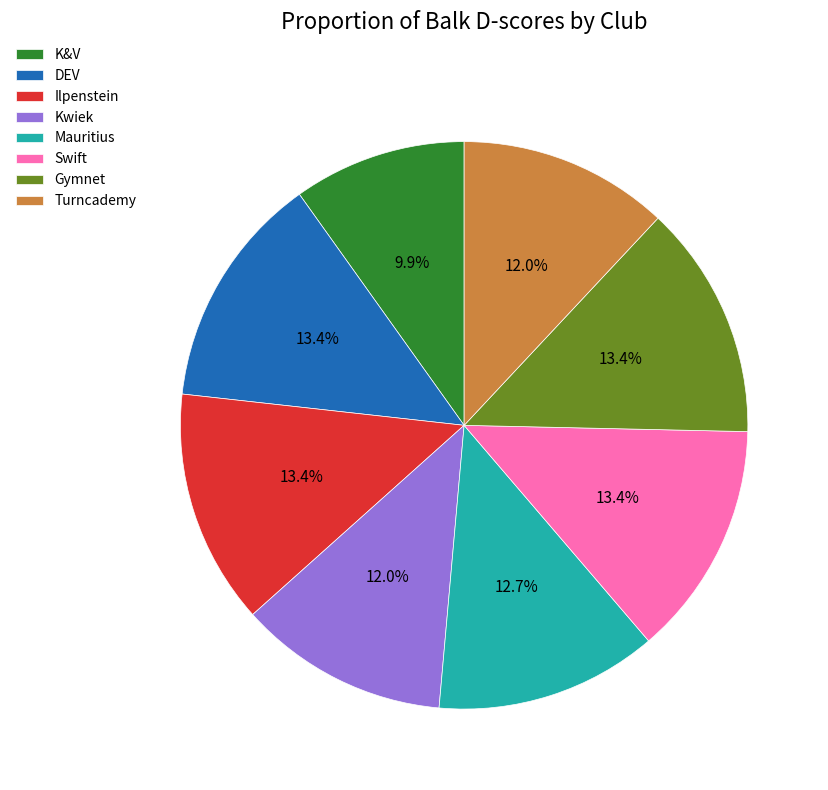

True or false: Kwiek accounts for 12% of the total.

True